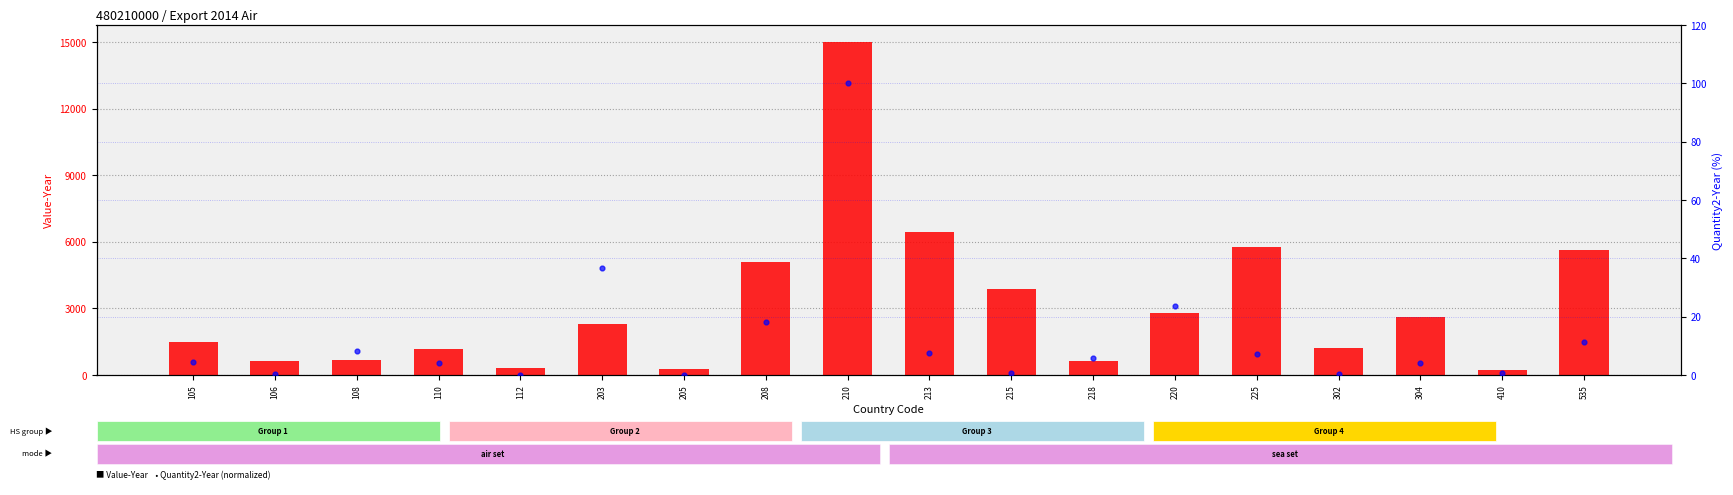

Which series has the largest total across all categories?

Value-Year